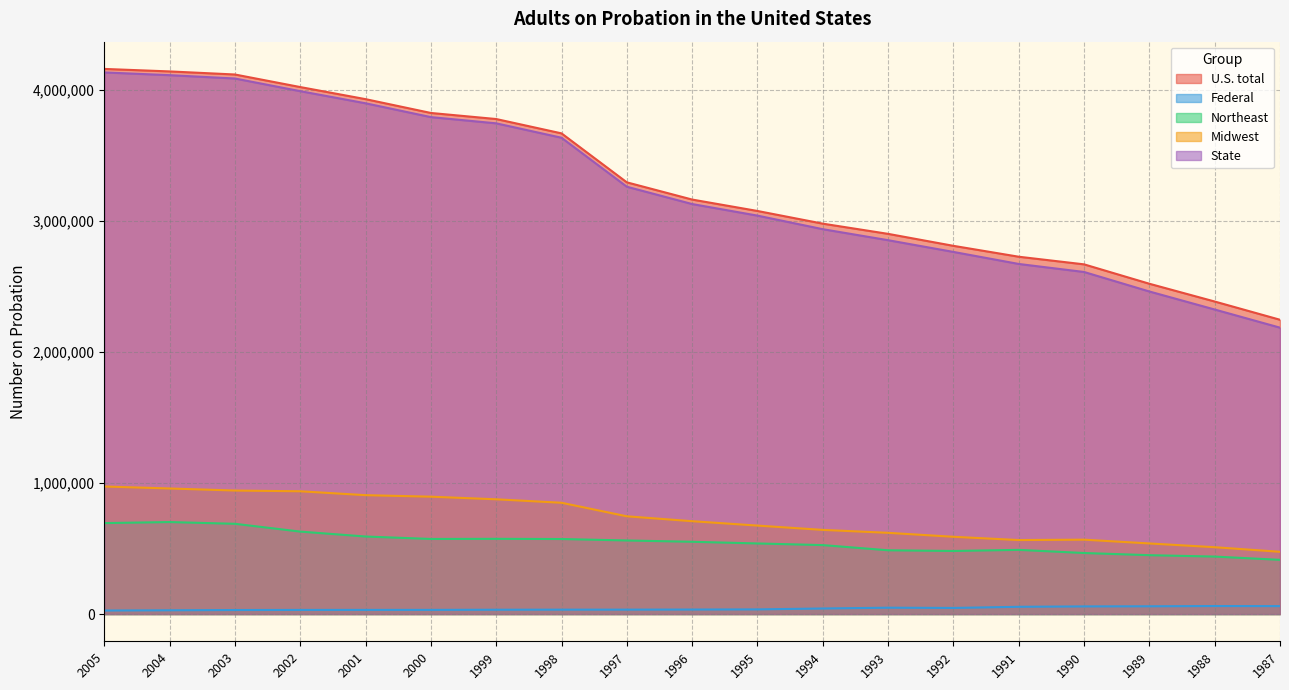

What is the difference between the highest and lowest values at 1994?

2938713